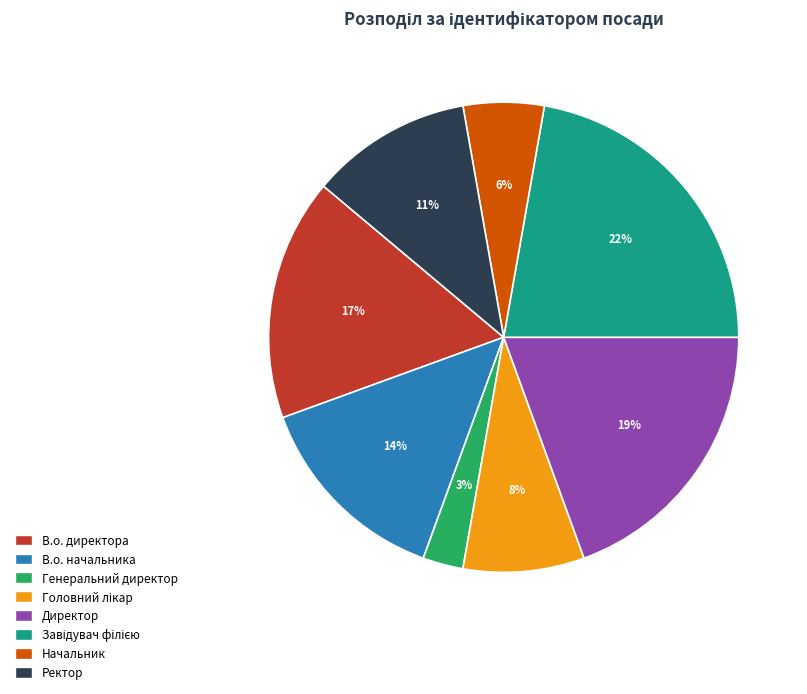

Is there any slice that represents more than half of the pie?

No